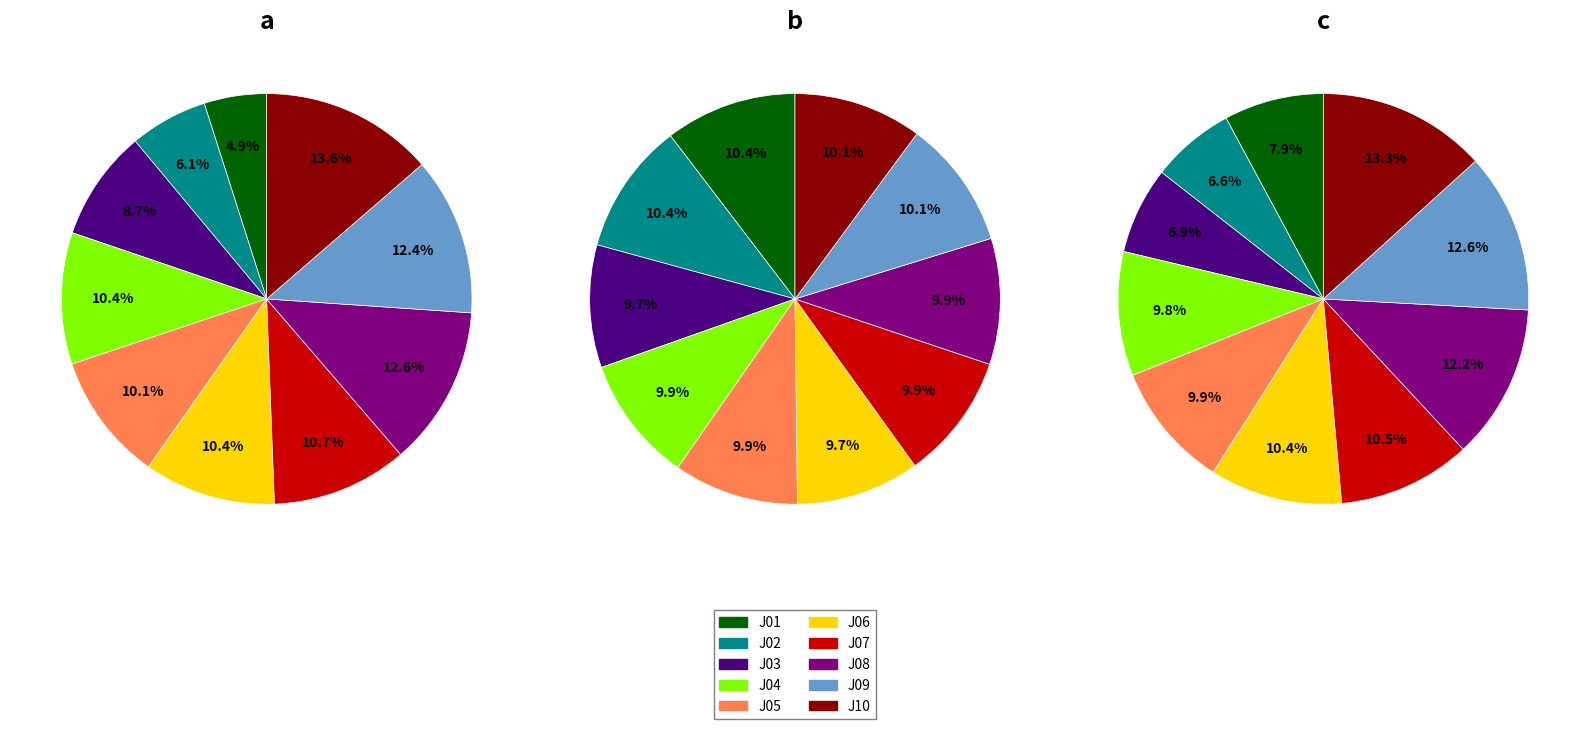

Is the sum of 9 and 28 greater than half?

No